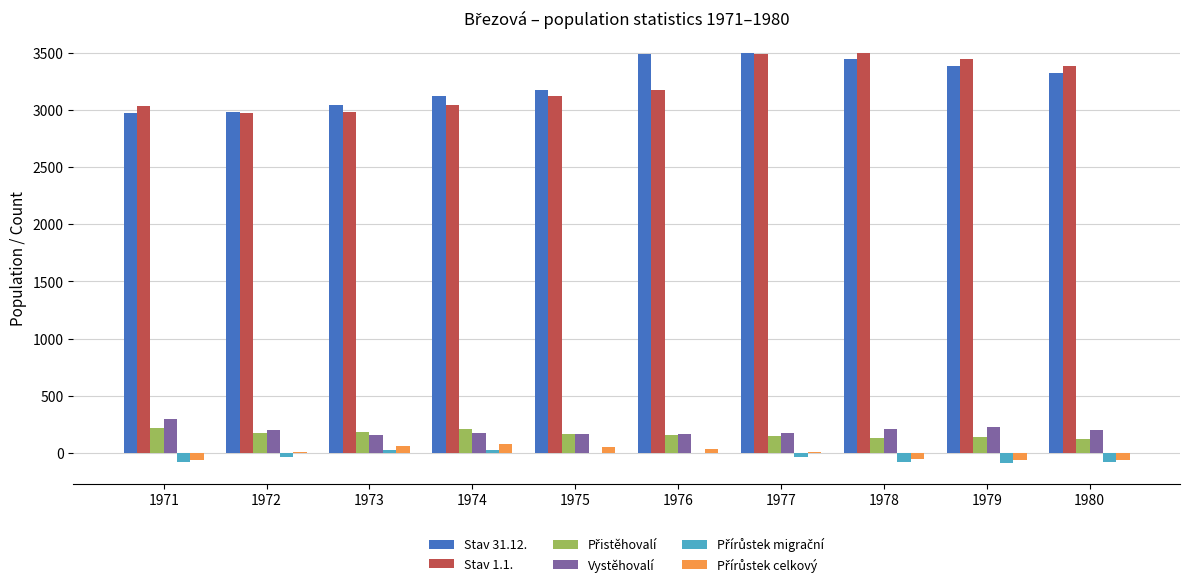

How many distinct data groups are displayed?

6